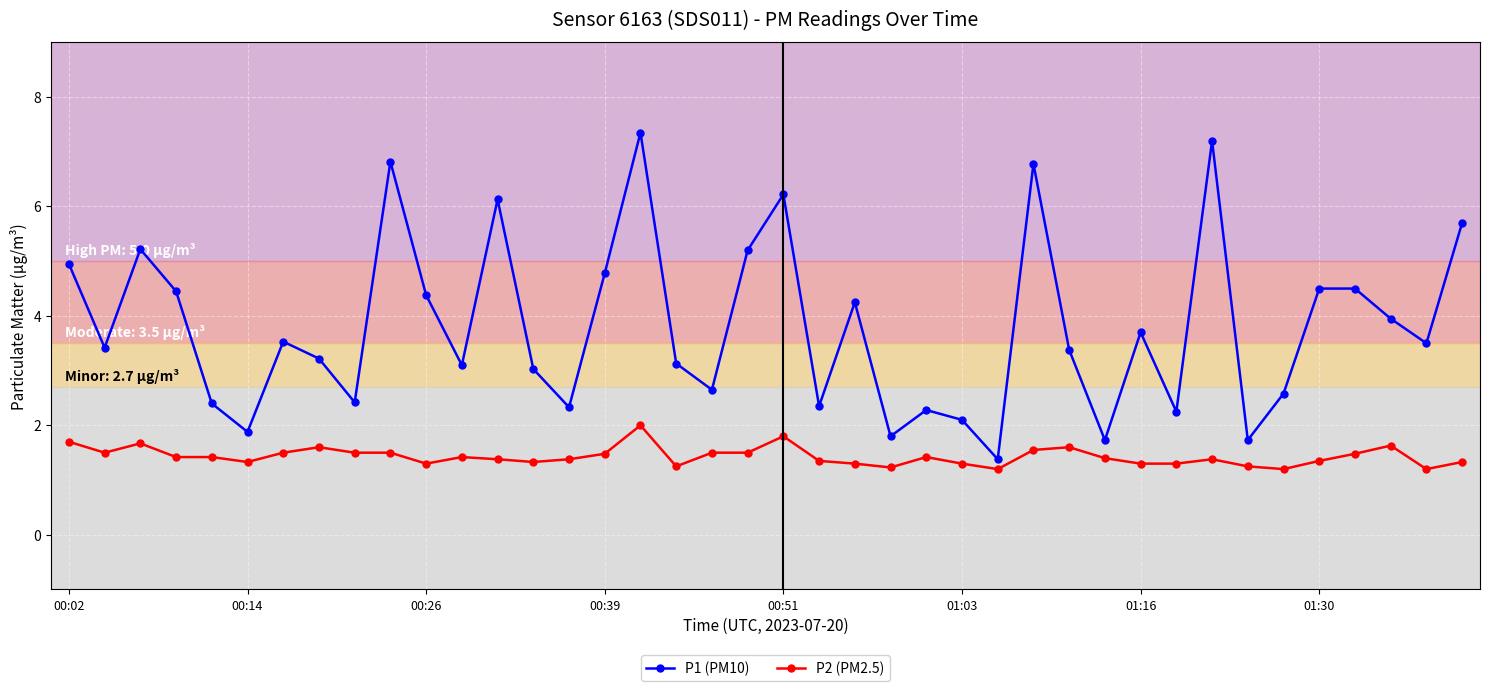

True or false: P1 (PM10) and P2 (PM2.5) cross at least once.

False